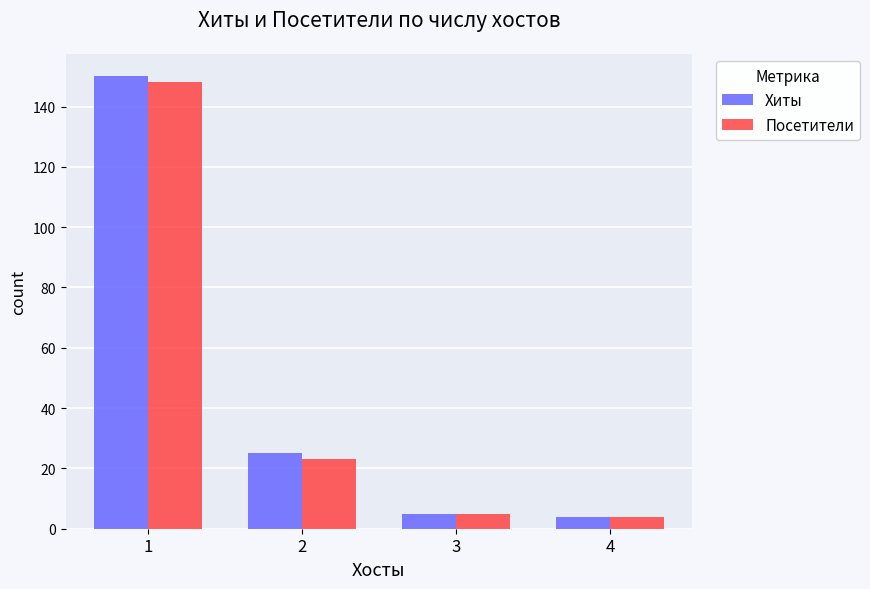

At which label does Посетители first exceed 23?

1